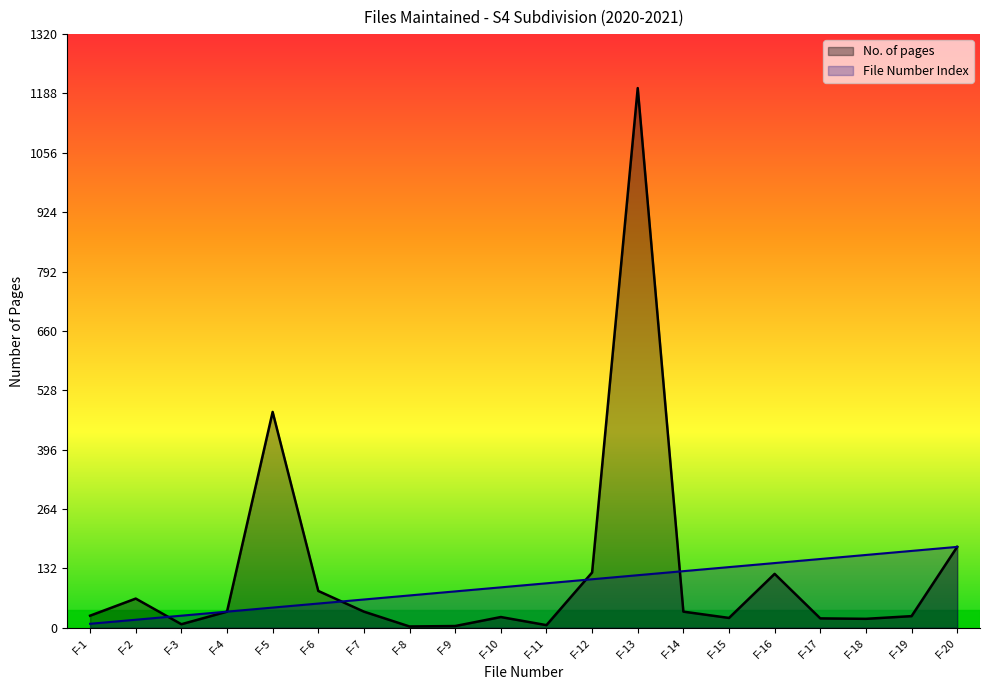

What is the value of the File Number Index point at the 10th from the left?

90